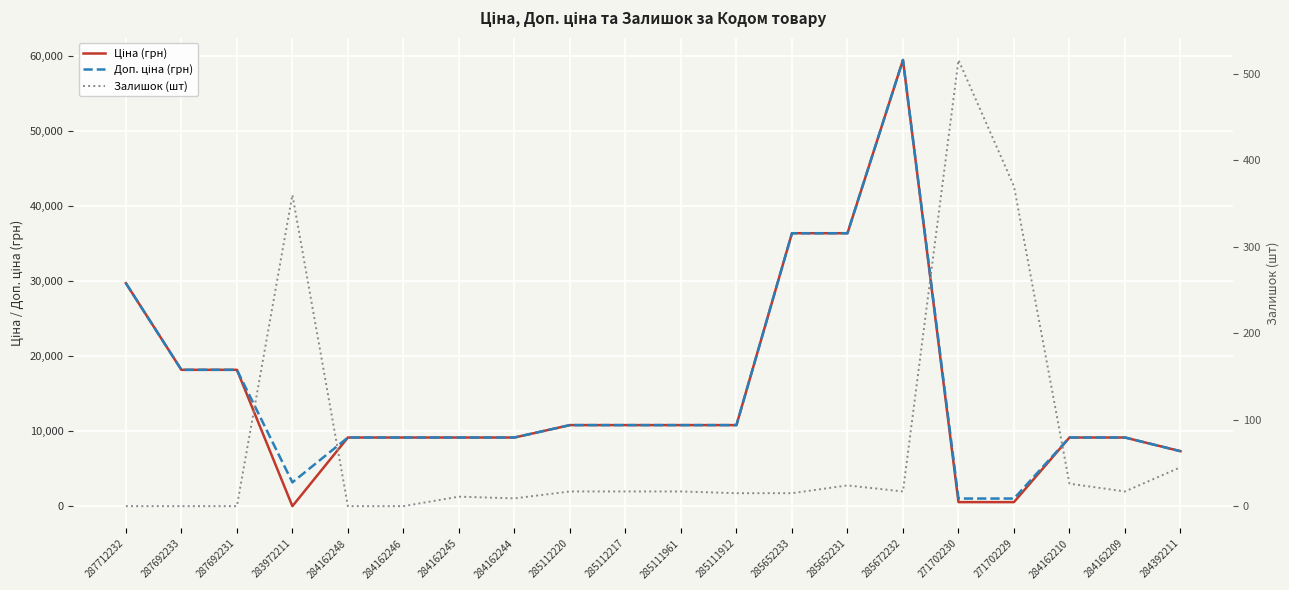

How many interior local peaks does the Ціна (грн) series have?

1